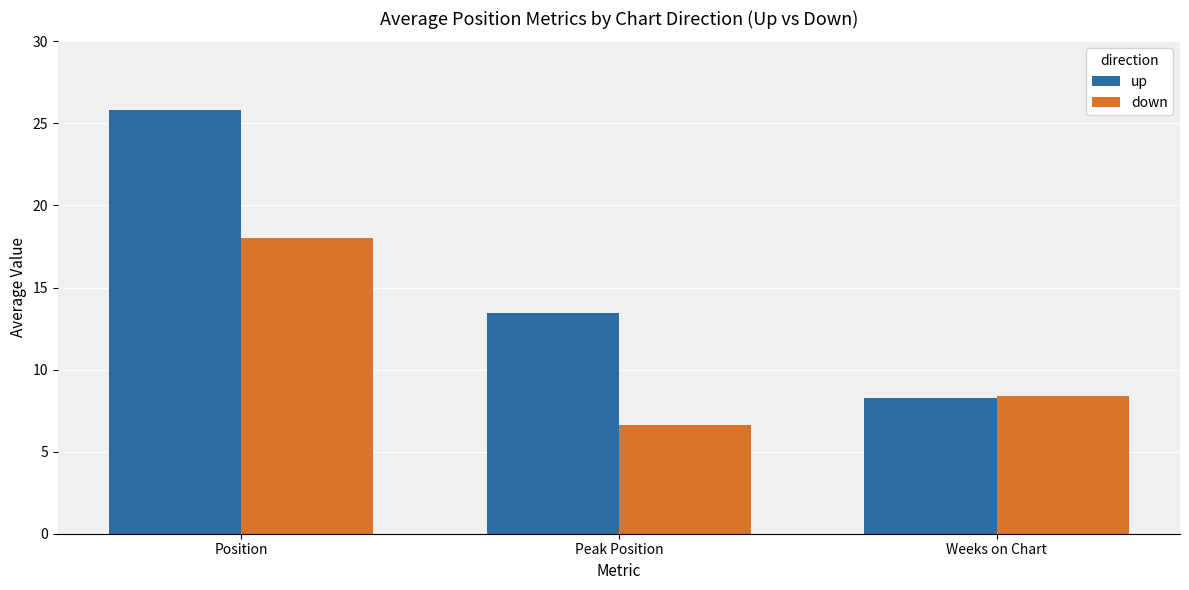

What is the sum of all up values?

47.5